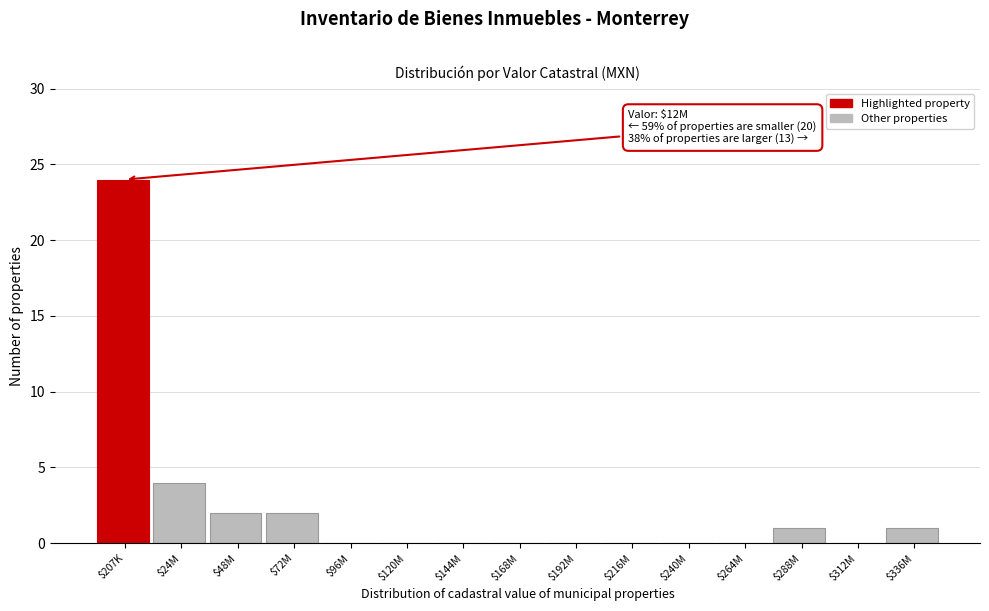

What is the sum of all values?

34